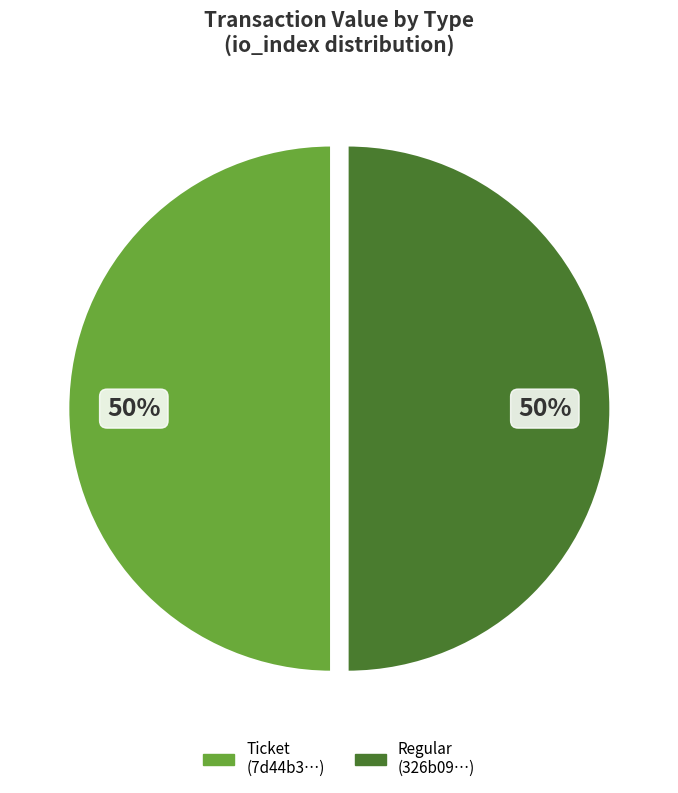

To the nearest percent, what is the average slice percentage?

50%